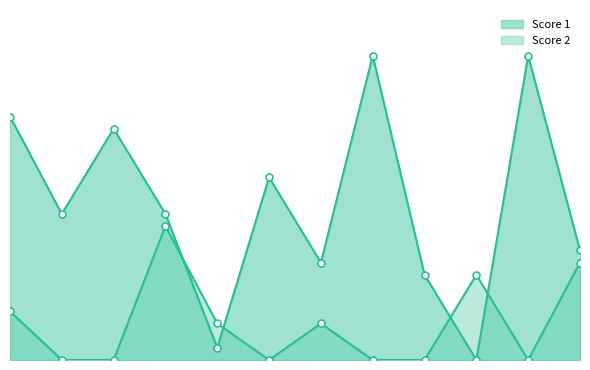

Where is Score 2 nearest to the value 5?

1